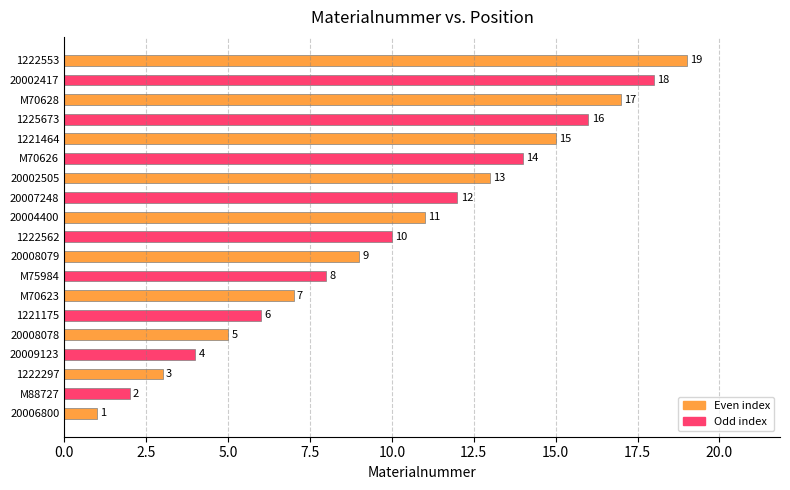

True or false: the data shows 7 at M70623.

True